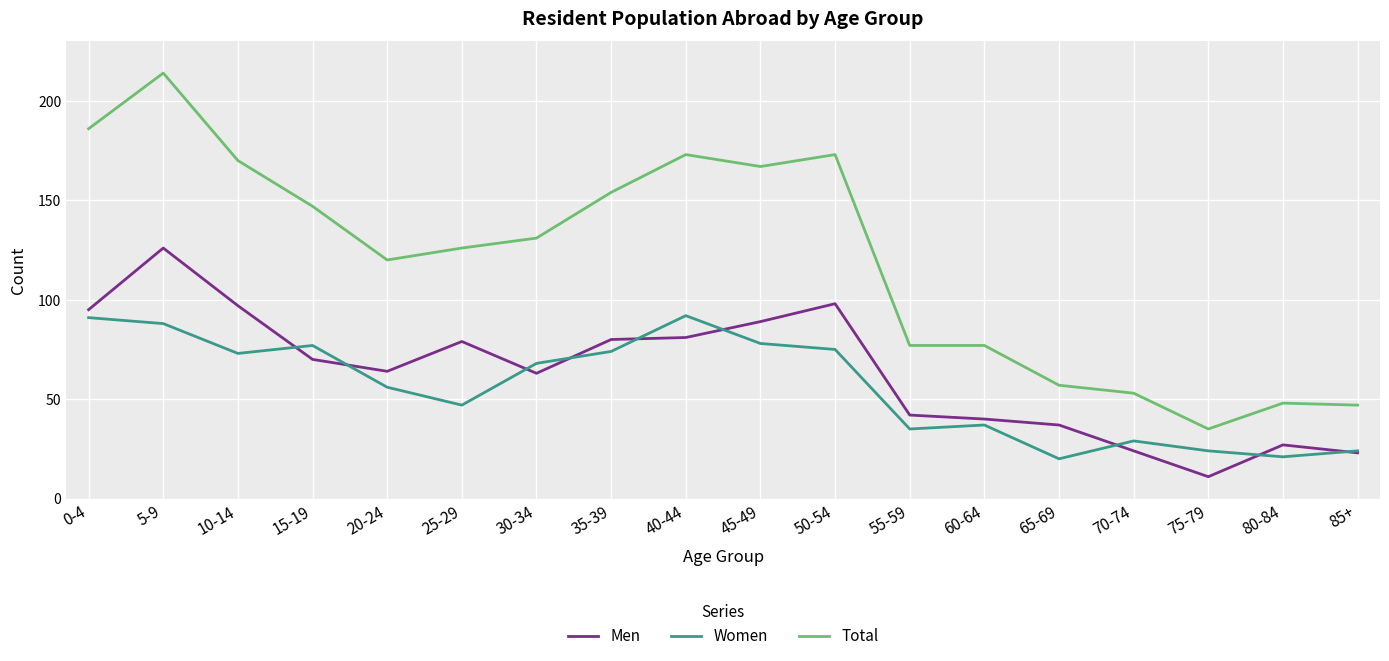

The value of Total at 0-4 is 93. True or false?

False